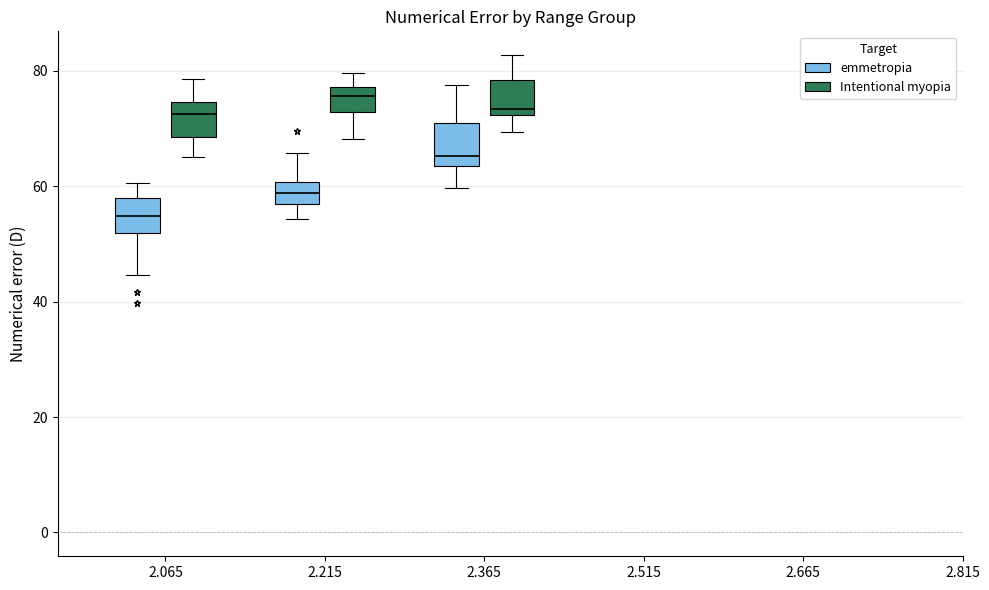

Reading left to right, transcribe this box plot: for each box, give where its median line is, the range the box spans, and where its two whiskers end, as read against the y-axis. The values are not printed on the chart, so give them approximately, as read against the axis.

2.065 (emmetropia): median 54, box 52 to 58, whiskers 44 to 60
2.065 (Intentional myopia): median 72, box 68 to 74, whiskers 66 to 78
2.215 (emmetropia): median 58, box 56 to 60, whiskers 54 to 66
2.215 (Intentional myopia): median 76, box 72 to 78, whiskers 68 to 80
2.365 (emmetropia): median 66, box 64 to 70, whiskers 60 to 78
2.365 (Intentional myopia): median 74, box 72 to 78, whiskers 70 to 82